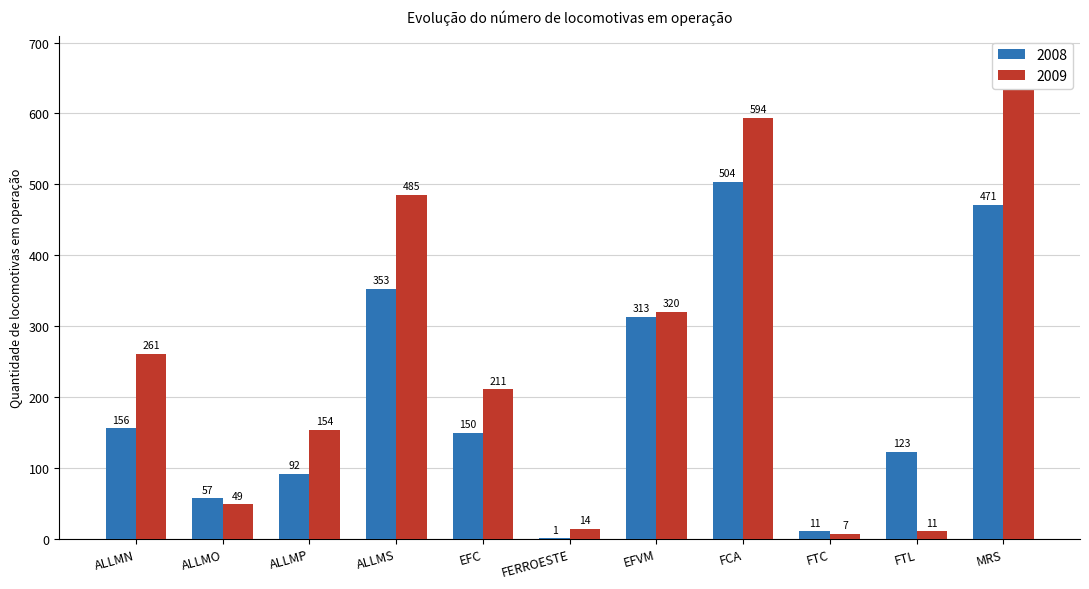

What is the label of the 2nd bar from the left?

ALLMO